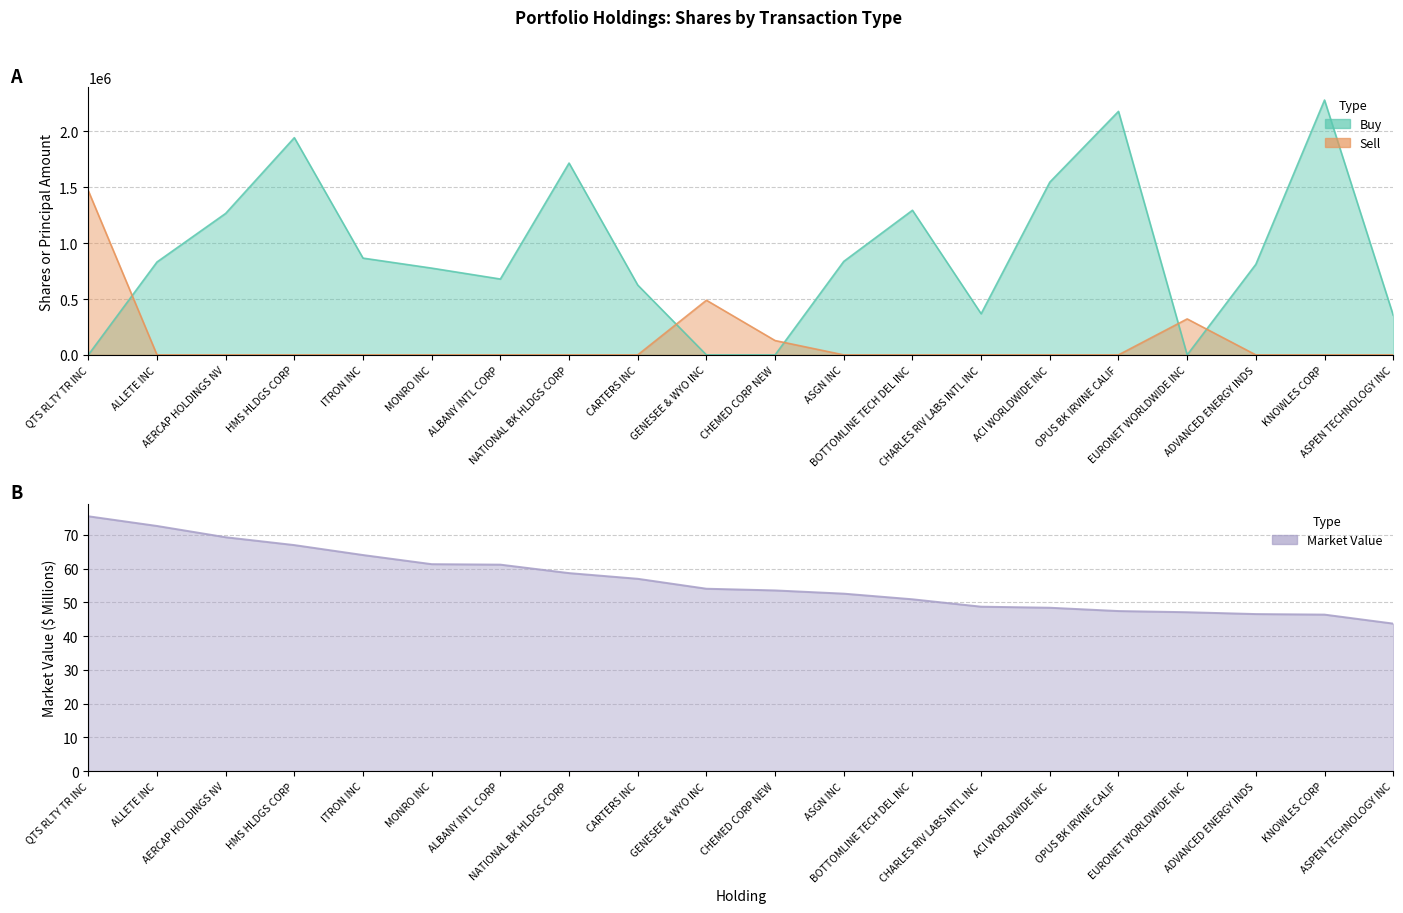

The value of Buy at QTS RLTY TR INC is 0. True or false?

True